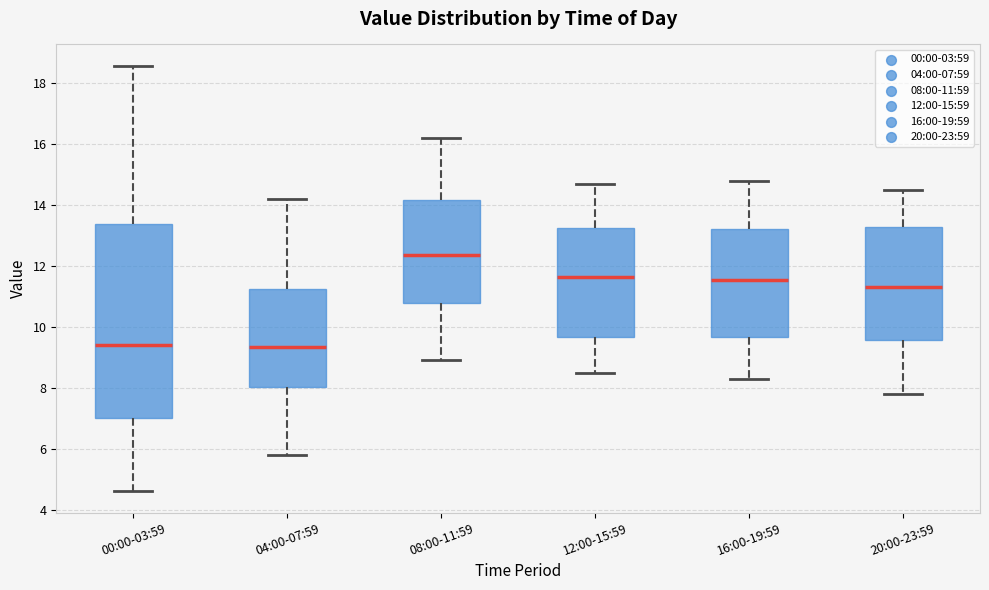

Which box has the highest median line?

08:00-11:59